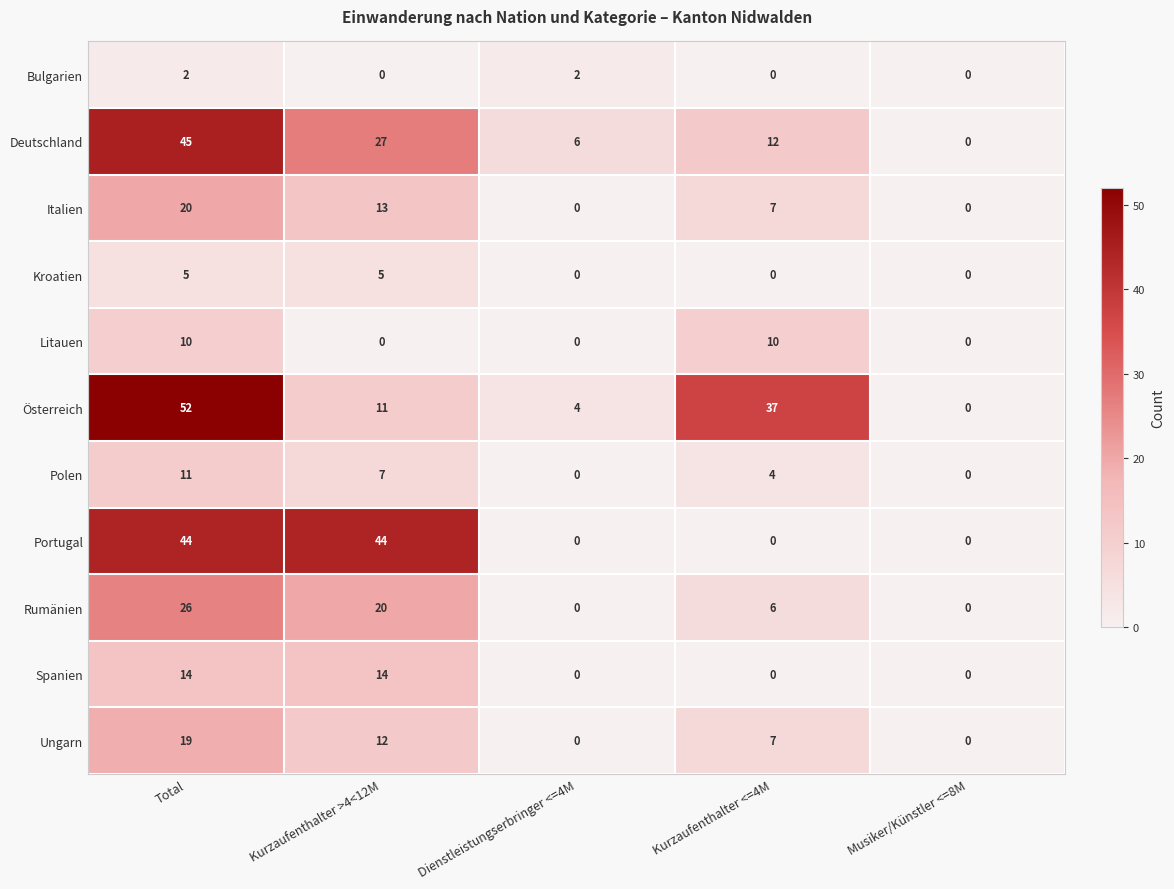

What value does the Litauen series have at Kurzaufenthalter <=4M, to the nearest 5?

10